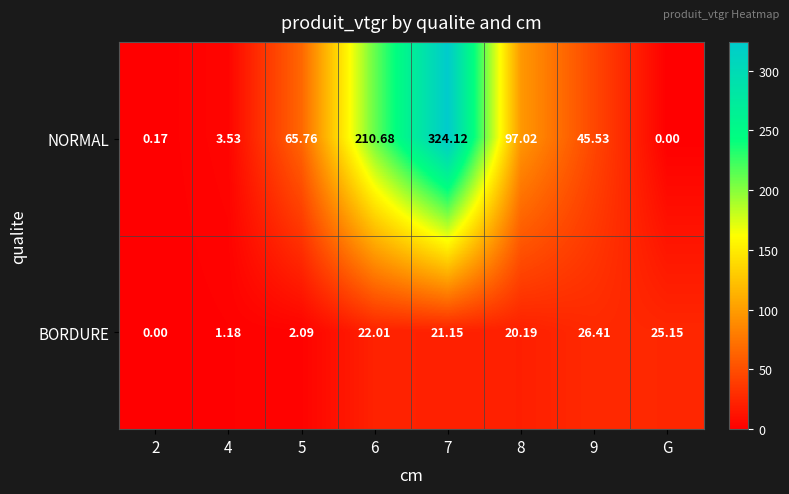

Which series has the largest range (max minus min)?

NORMAL